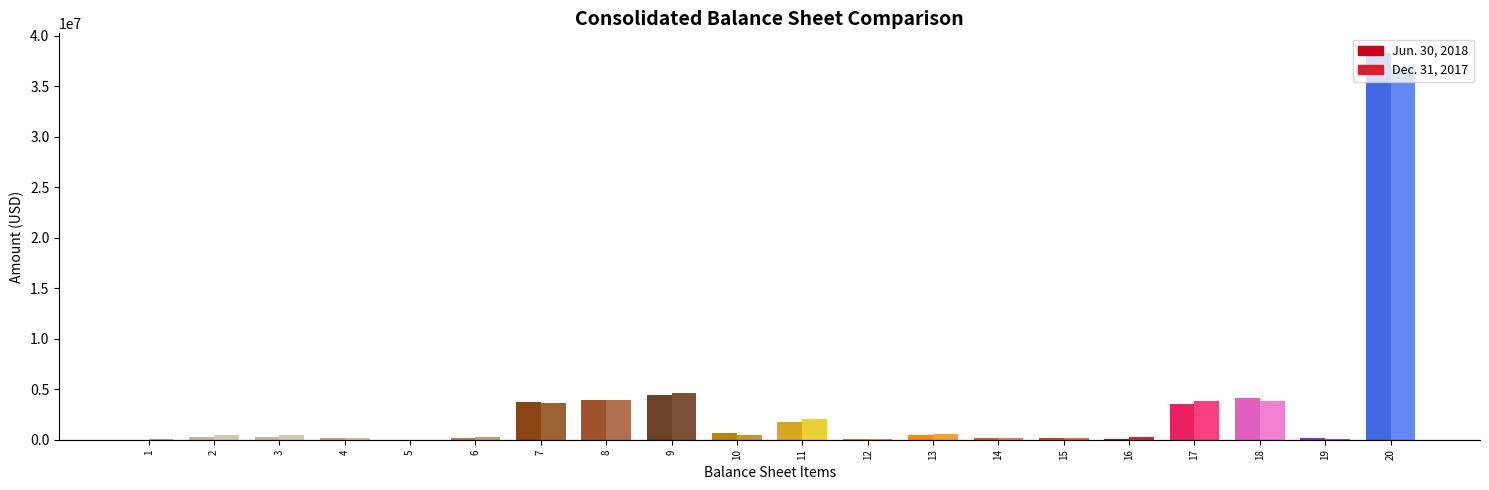

At which category is the sum across all series the highest?

20